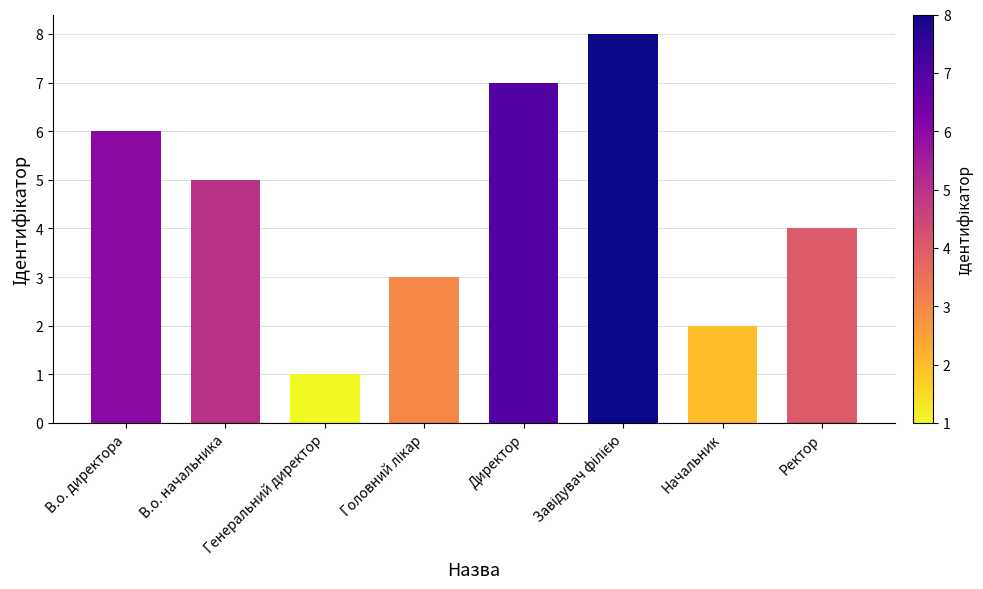

What is the sum of all values?

36